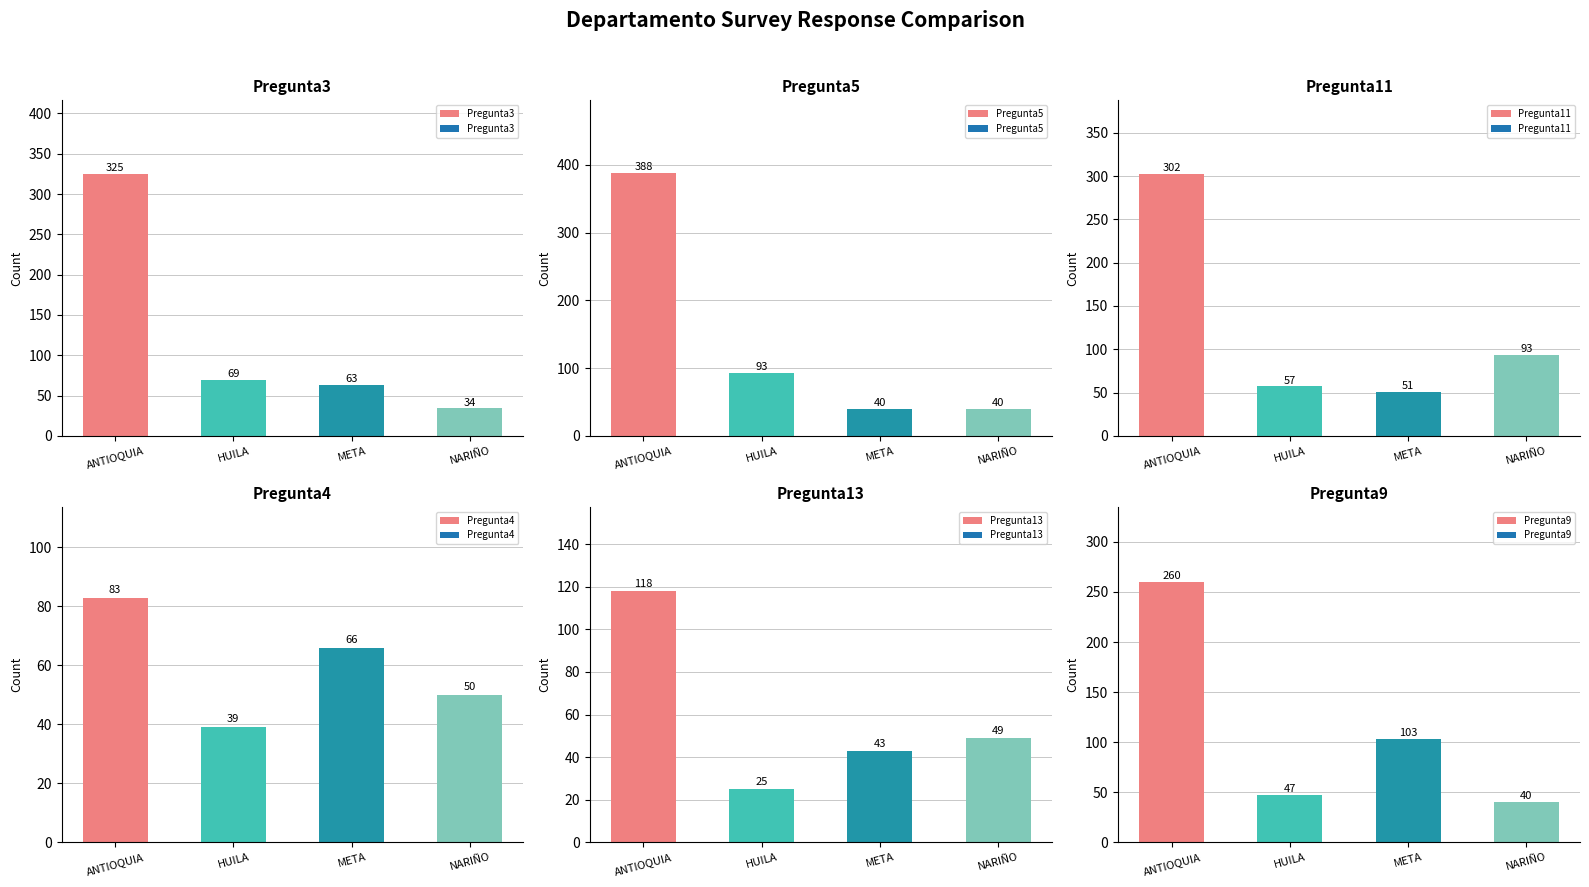

Which series has the largest range (max minus min)?

Pregunta5